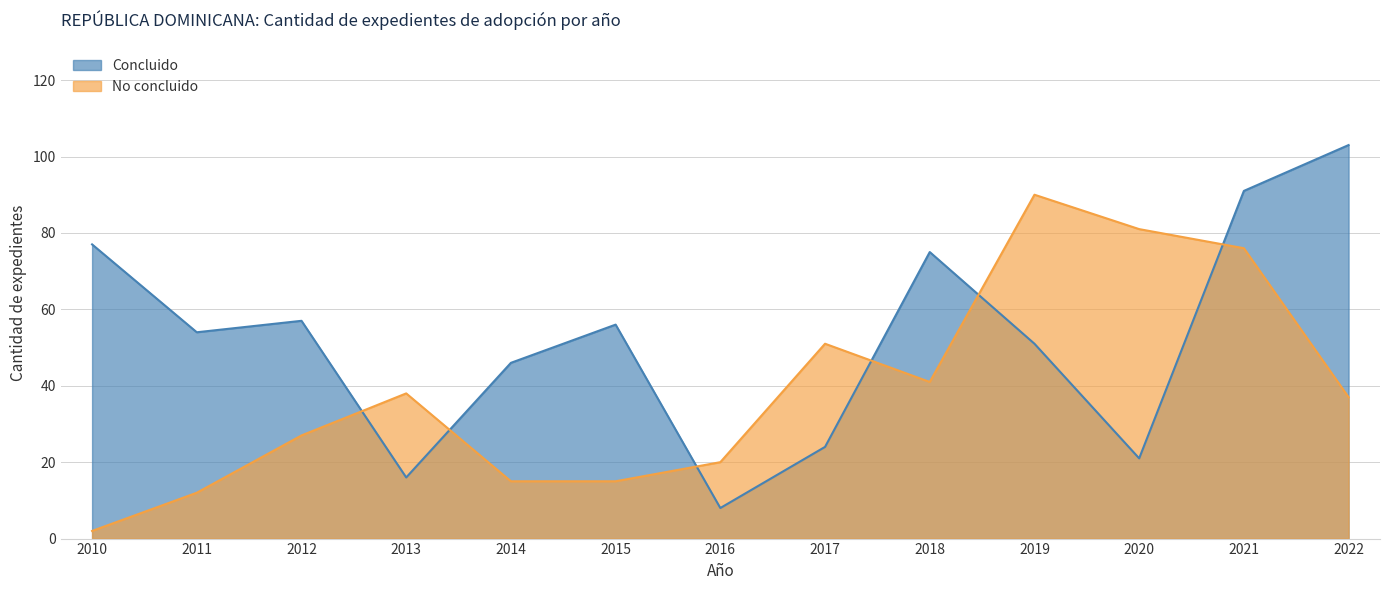

At how many categories does at least one series exceed 80?

4